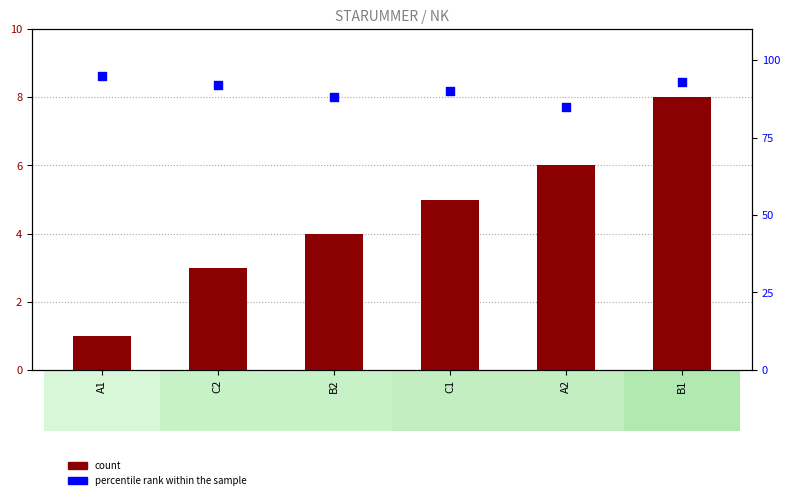

Which series reaches the maximum Y coordinate?

percentile rank within the sample